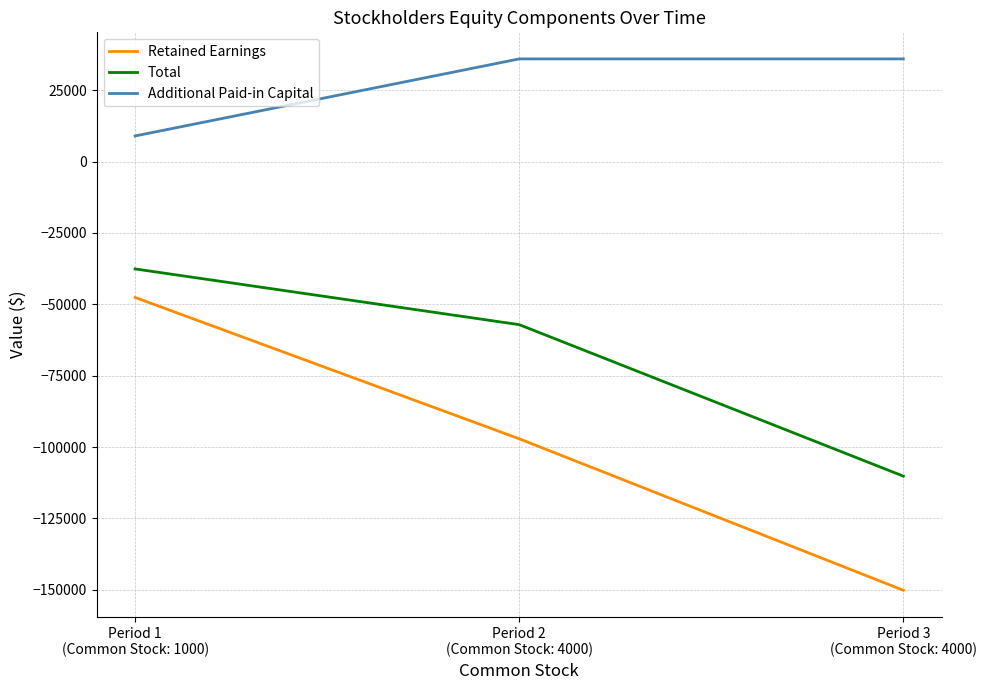

Rank the series at Period 2
(Common Stock: 4000) from highest to lowest value.

Additional Paid-in Capital, Total, Retained Earnings